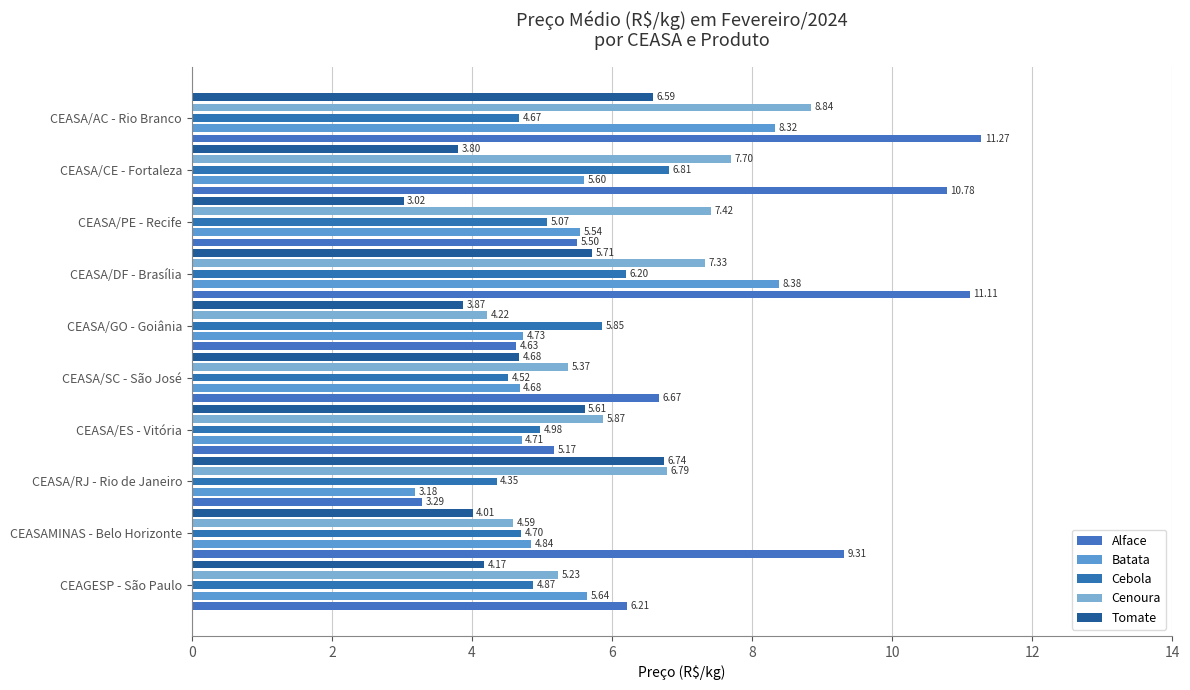

What is the value of the Alface bar at the 7th from the left?

11.1